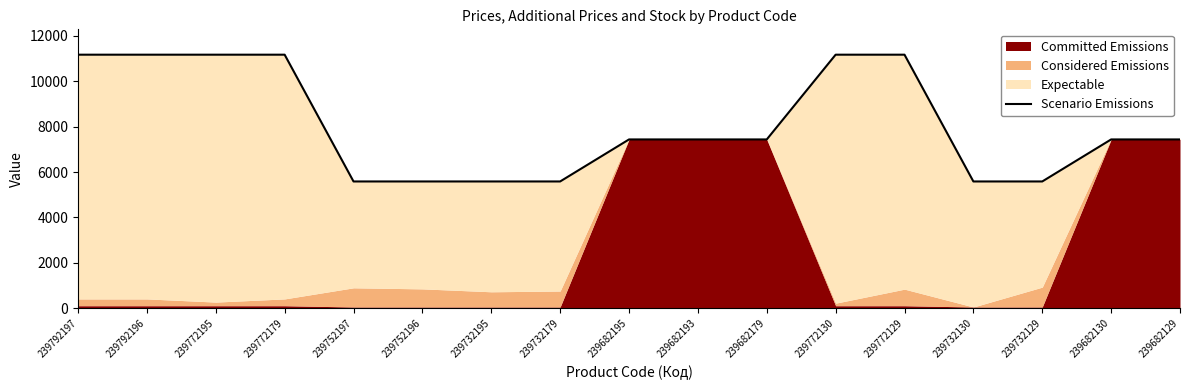

At which label is the value closest to 8377?

239682195